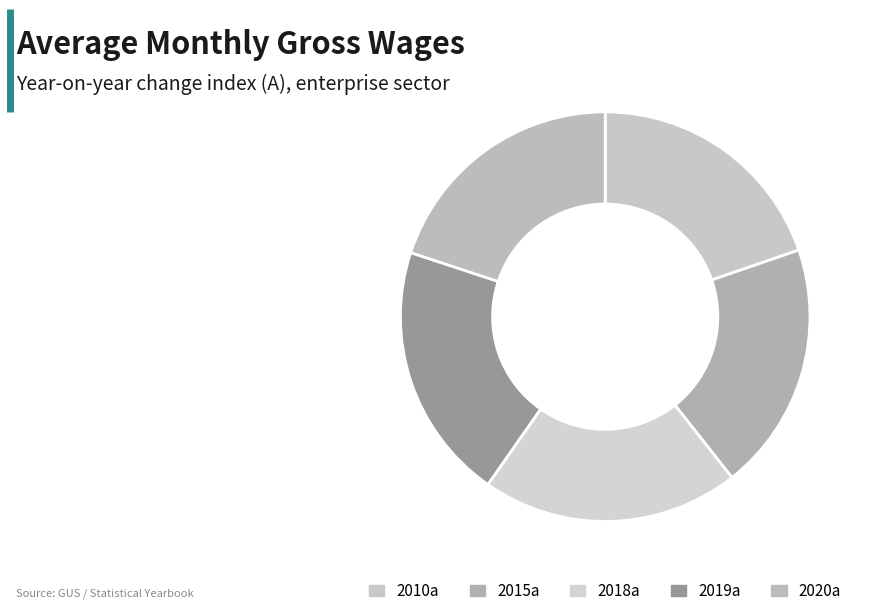

What percentage is NOT represented by 2020a?

80.1%